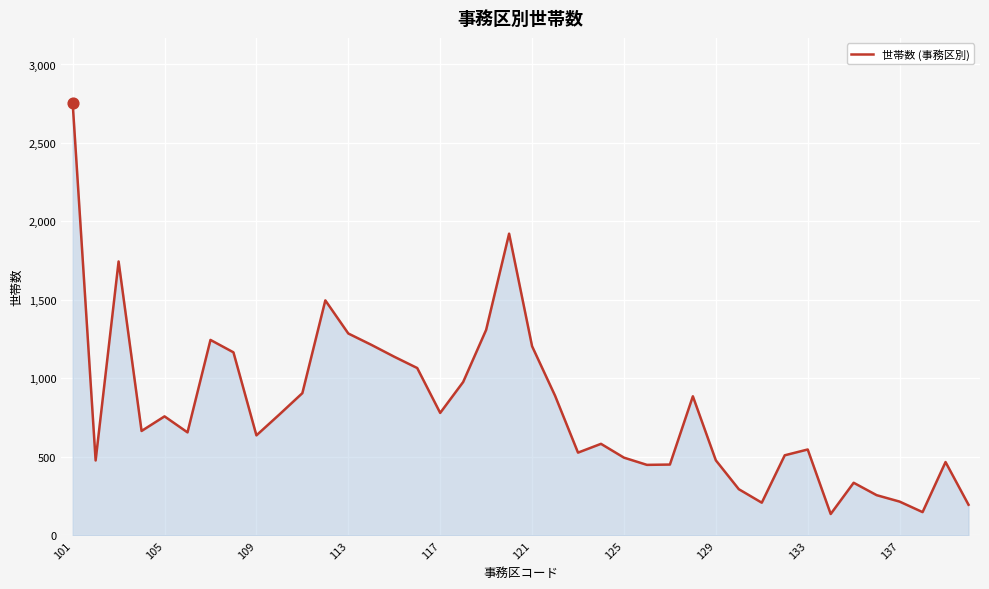

What is the smallest value displayed?

136